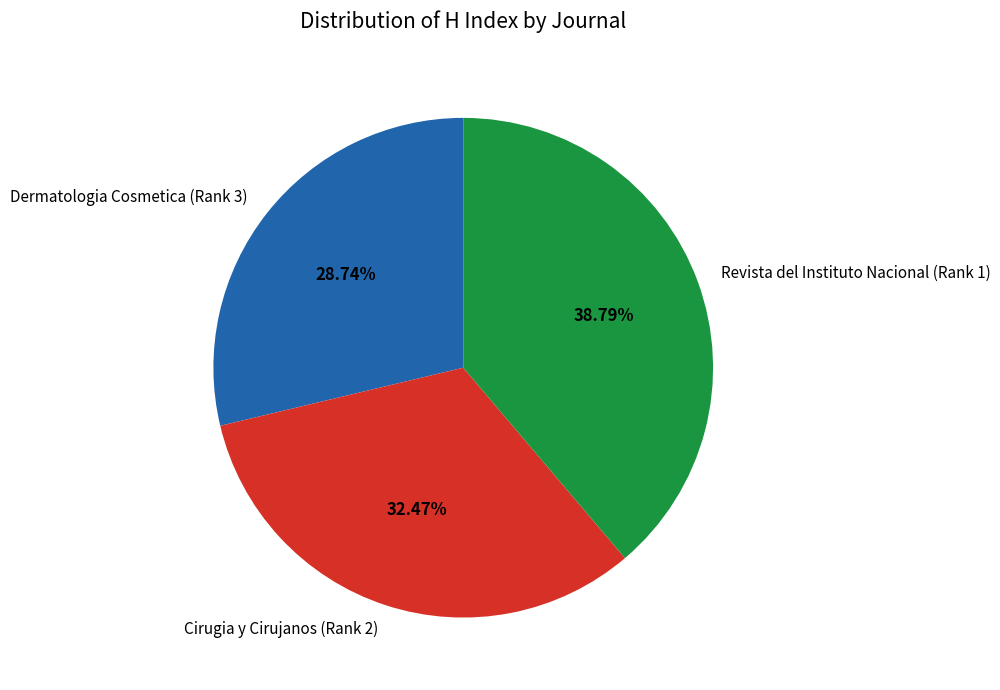

What is the ratio of the value at Revista del Instituto Nacional (Rank 1) to the value at Cirugia y Cirujanos (Rank 2)?

1.2